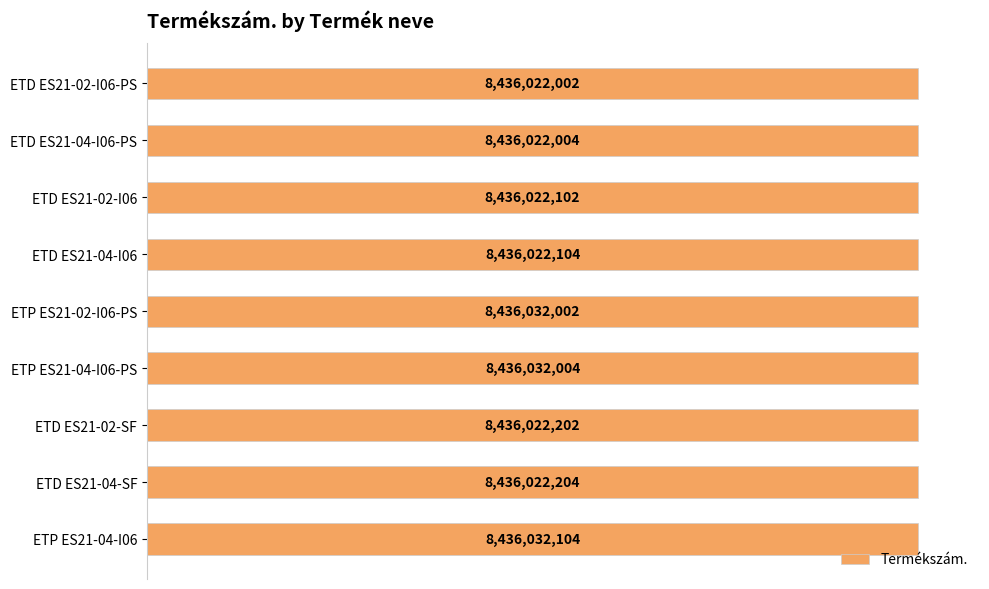

What is the minimum value shown in the chart?

8436022002